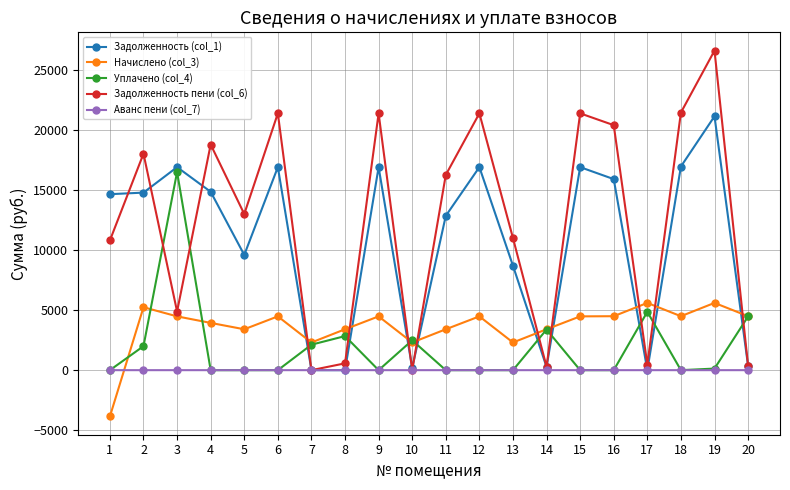

What are all the series names shown in the legend?

Задолженность (col_1), Начислено (col_3), Уплачено (col_4), Задолженность пени (col_6), Аванс пени (col_7)